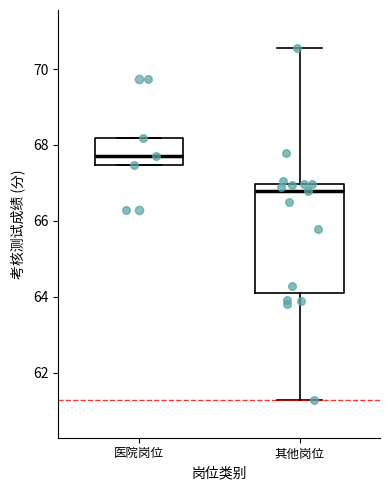

Which box has the highest median line?

医院岗位